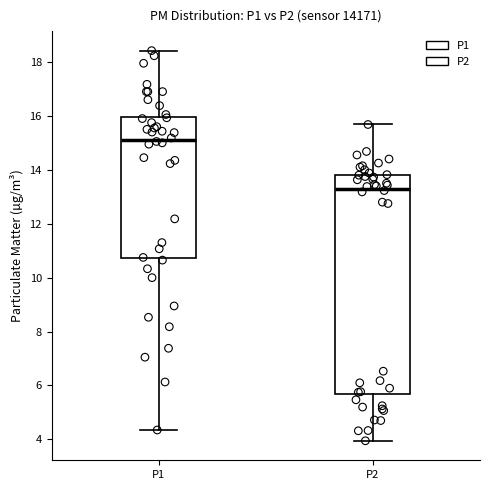

Which box is the tallest, from its lower edge to its upper edge?

P2